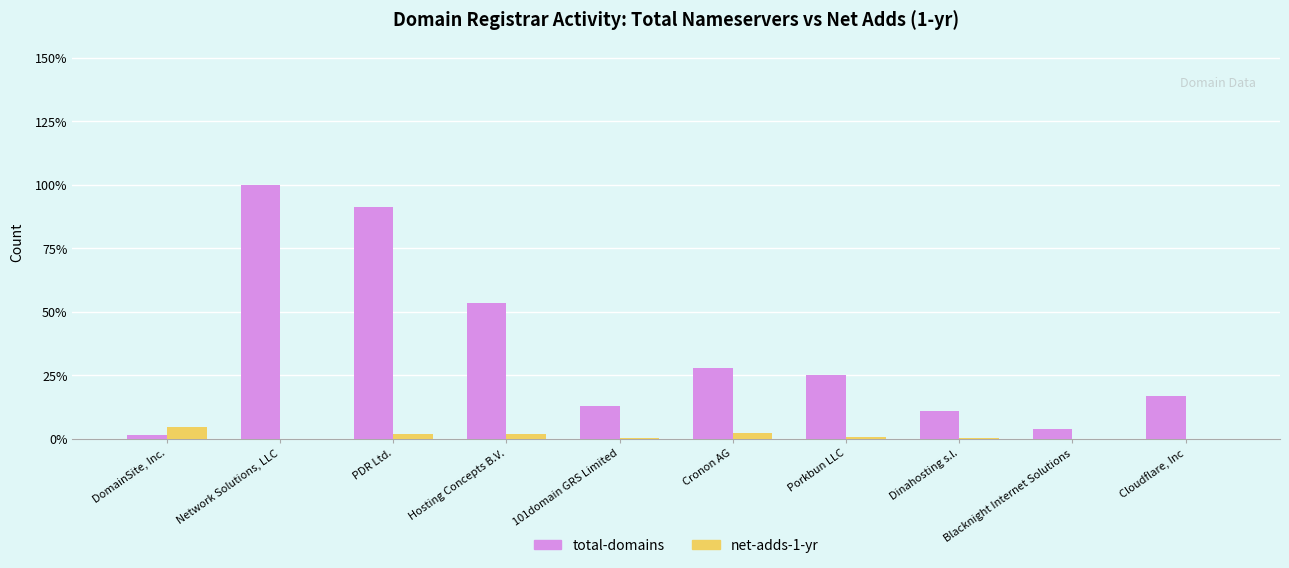

What are all the series names shown in the legend?

total-domains, net-adds-1-yr